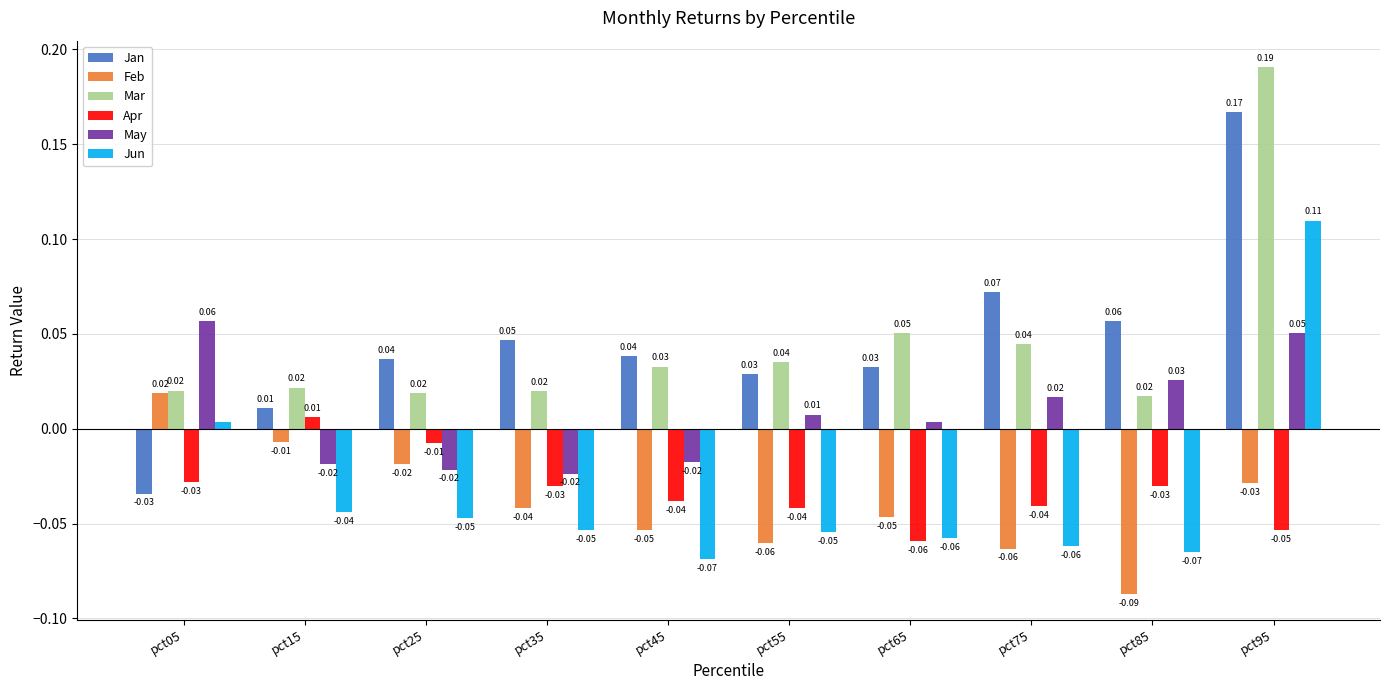

List the series in order of their peak value, highest first.

Mar, Jan, Jun, May, Feb, Apr